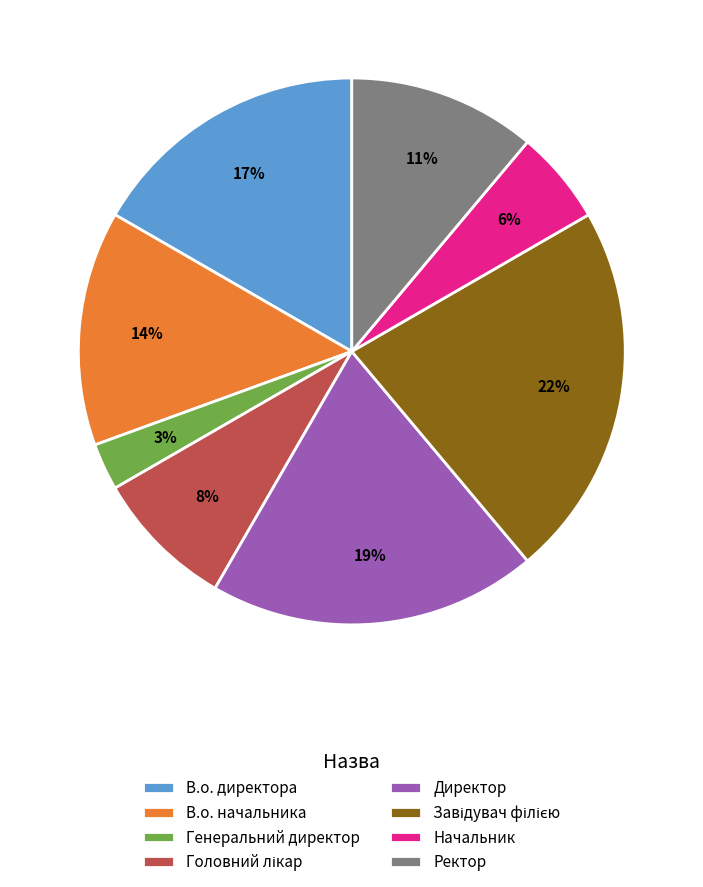

How many segments does this pie chart have?

8